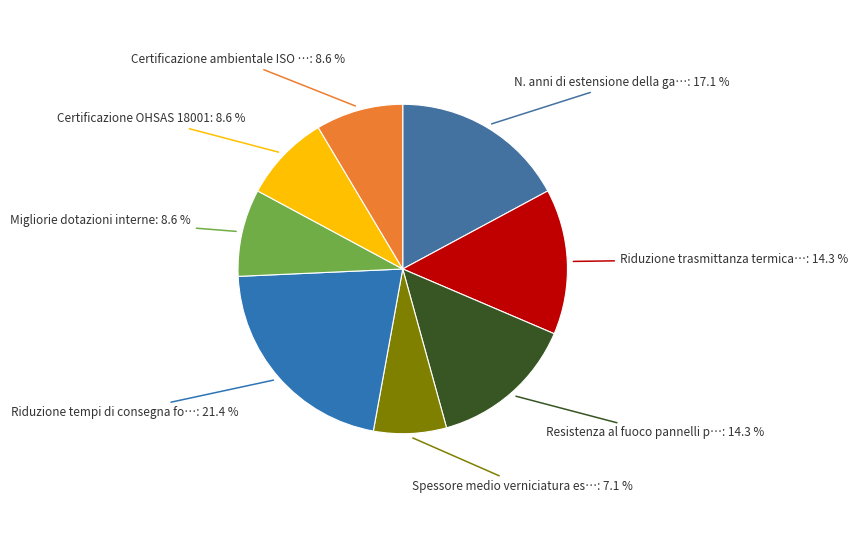

Is there a majority slice in this chart?

No